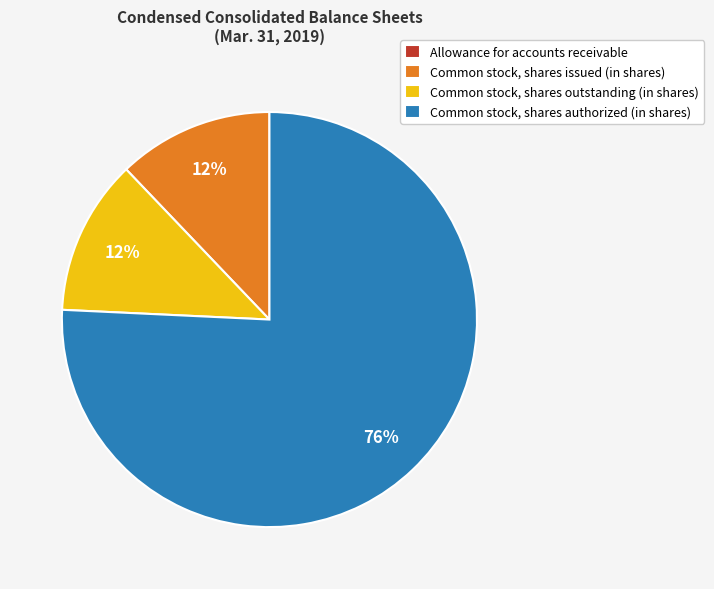

Is there any slice that represents more than half of the pie?

Yes